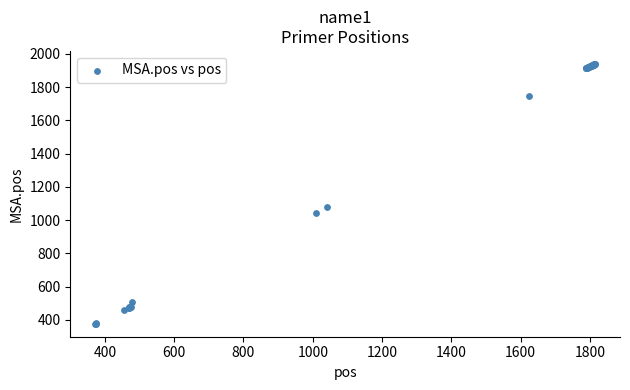

What Y value in the scatter plot is closest to 1158?

1080